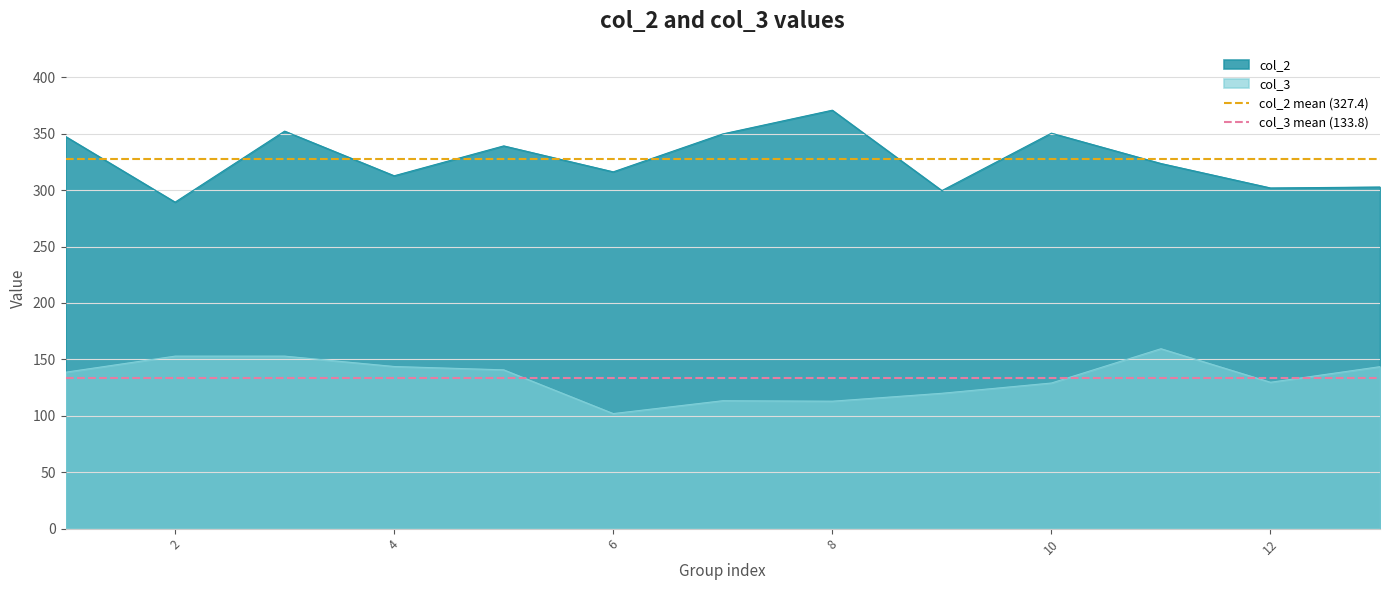

What is the maximum value for col_3?

159.4